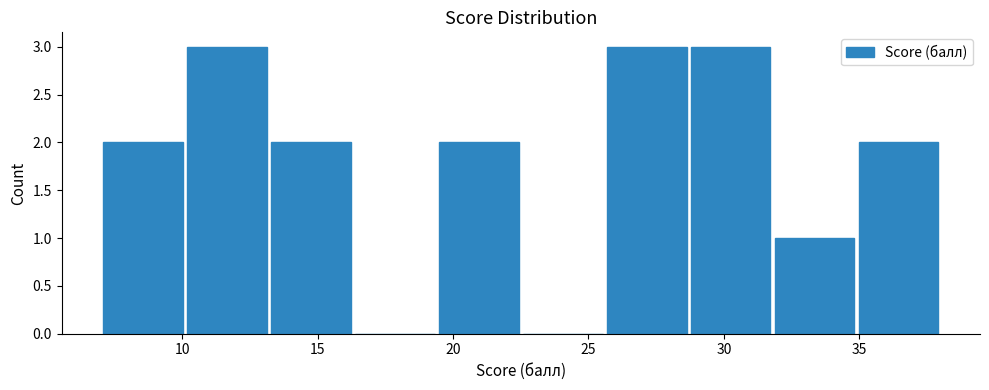

Reading left to right, list every bar in this chart as the range it spans on the x-axis followed by its height. Neither the bar edges nor the heights are printed on the chart, so give them approximately, as read against the axes.

7.0 to 10.1: 2
10.1 to 13.2: 3
13.2 to 16.3: 2
16.3 to 19.4: 0
19.4 to 22.5: 2
22.5 to 25.6: 0
25.6 to 28.7: 3
28.7 to 31.8: 3
31.8 to 34.9: 1
34.9 to 38.0: 2